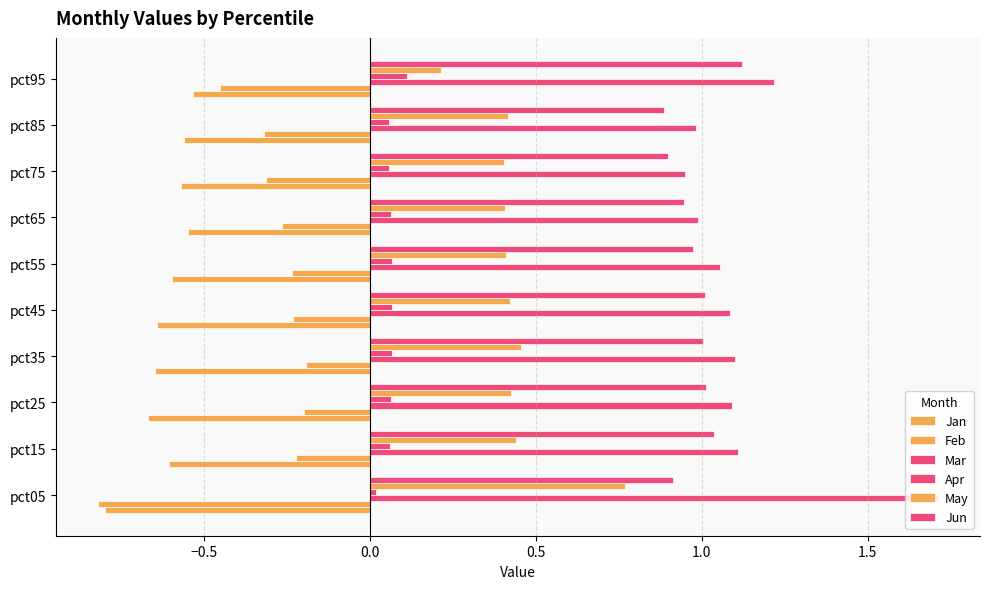

What is the average value of the May series?

0.4